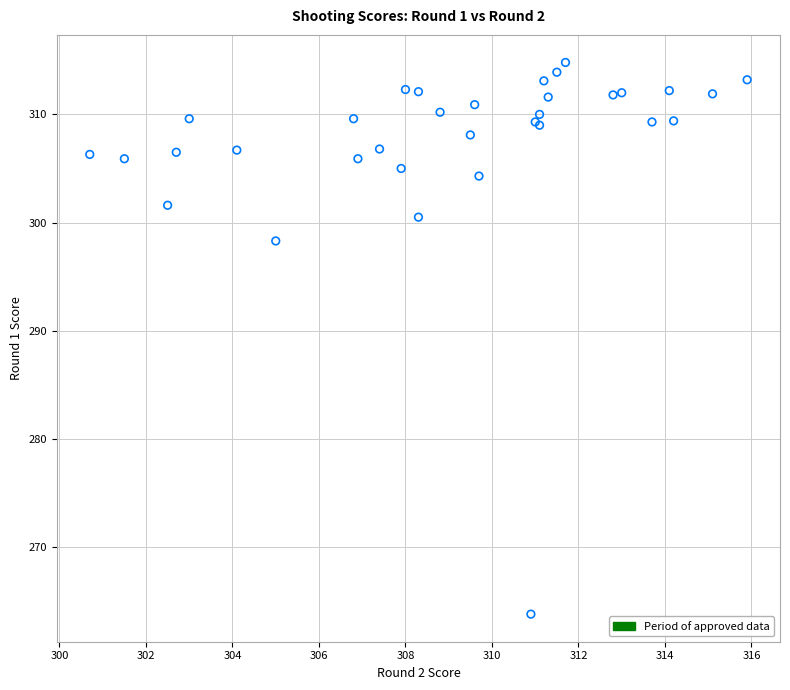

What Y value in the scatter plot is closest to 289?

298.3